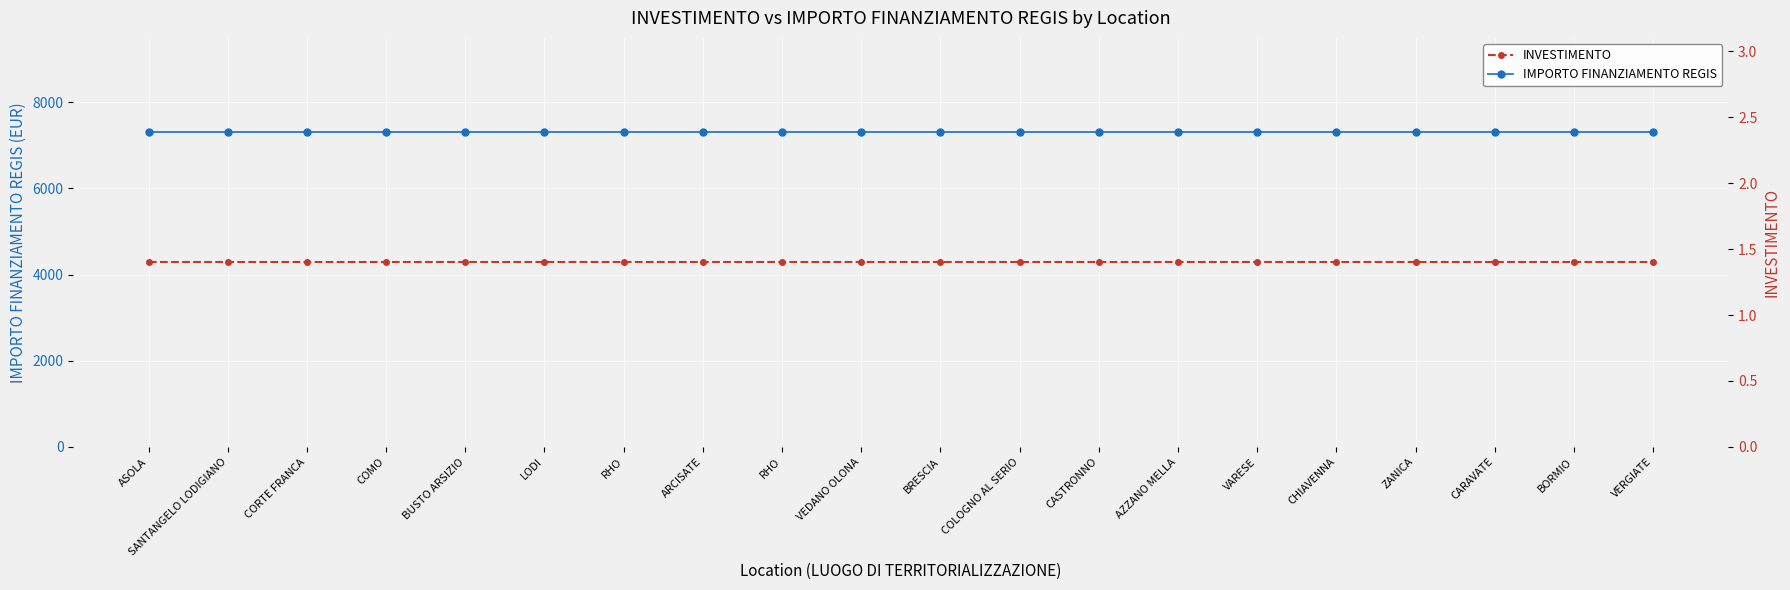

What is the difference between the highest and lowest values at ASOLA?

7299.6